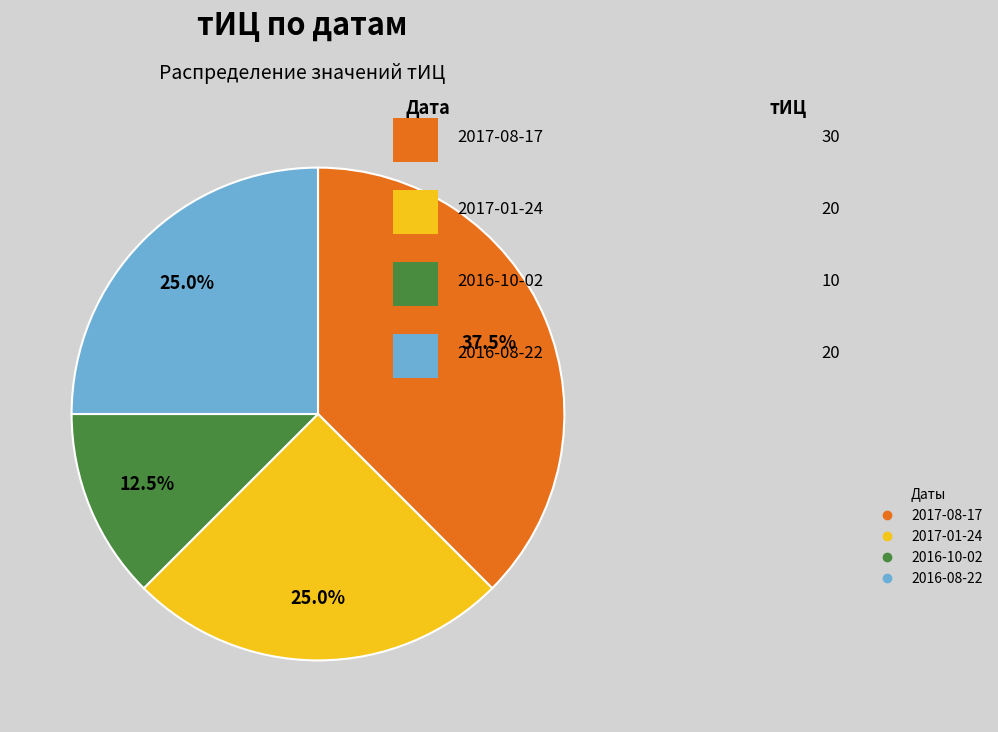

Is there any slice that represents more than half of the pie?

No